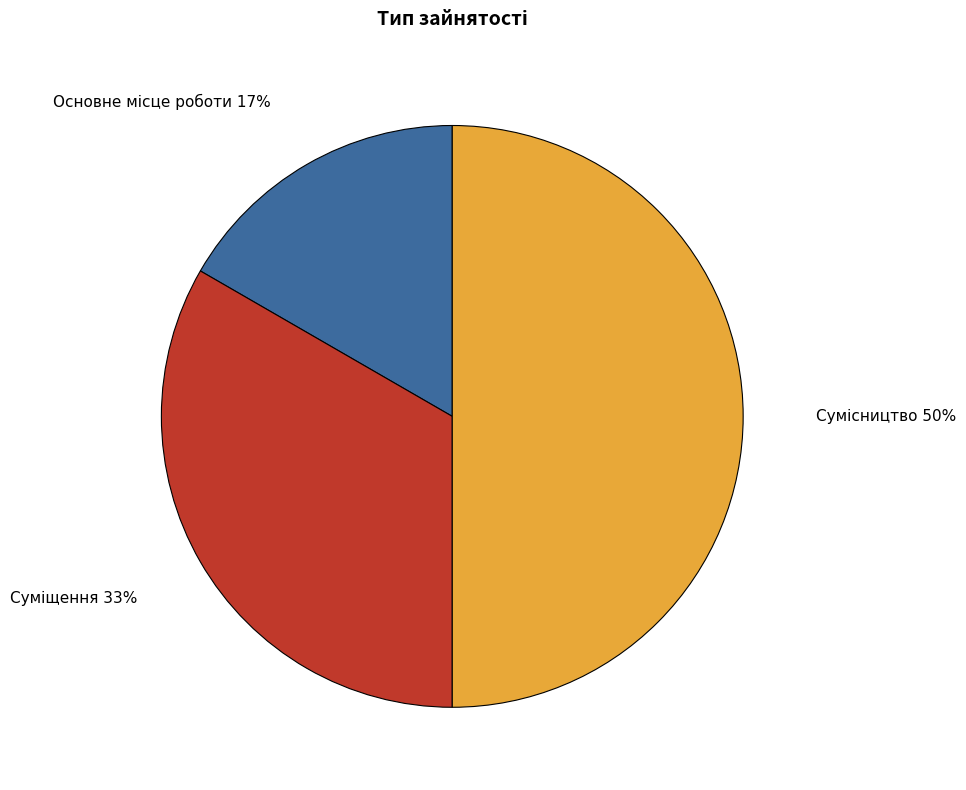

To the nearest percent, what is the difference between the largest and smallest slice percentages?

33%